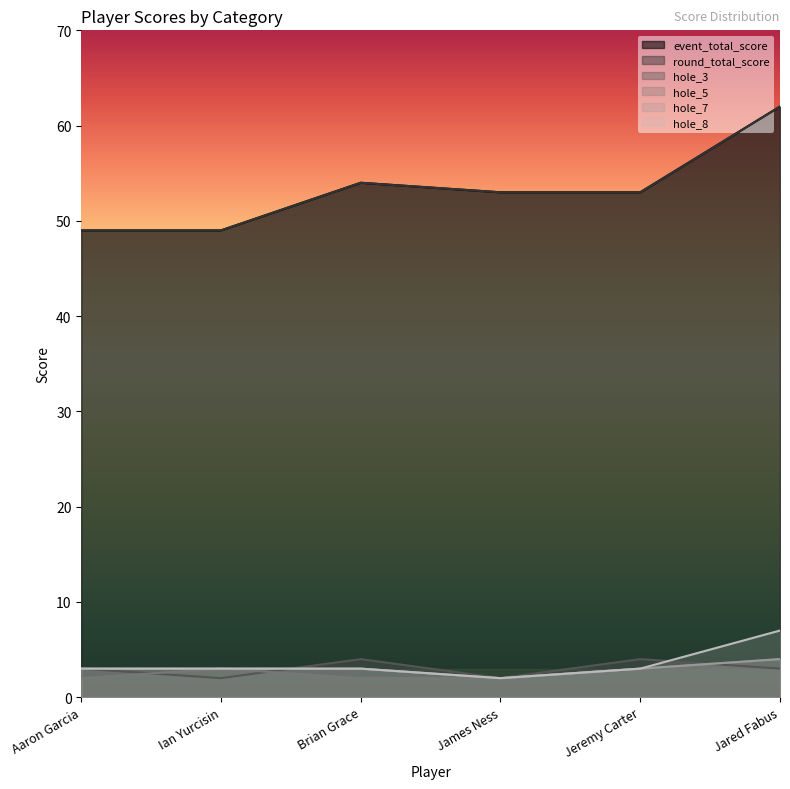

Between Aaron Garcia and Brian Grace, which series saw the biggest shift?

event_total_score